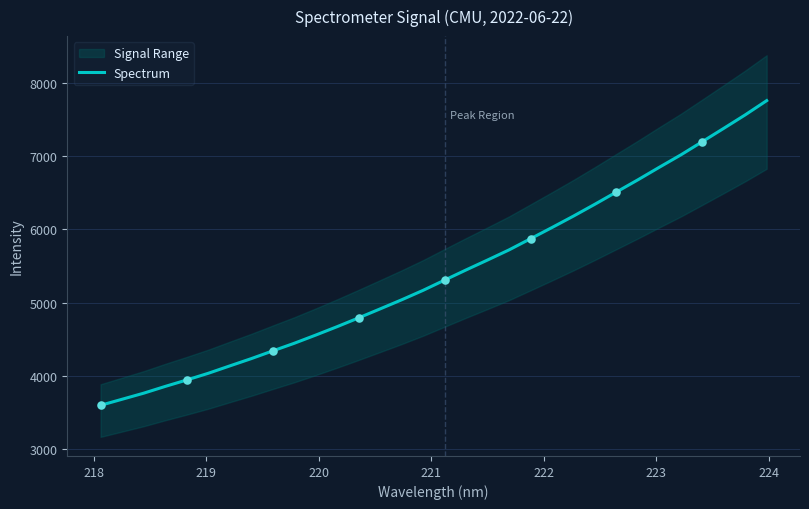

What is the maximum value for Spectrum?

7759.1